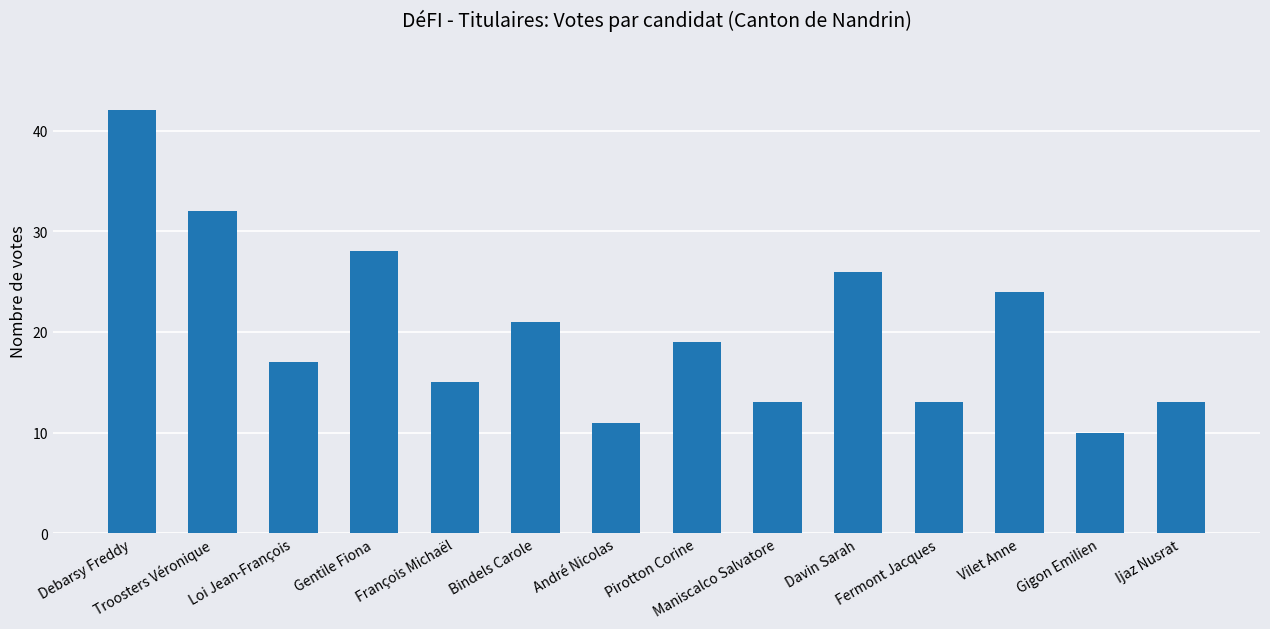

What is the difference between the second highest and second lowest values?

21